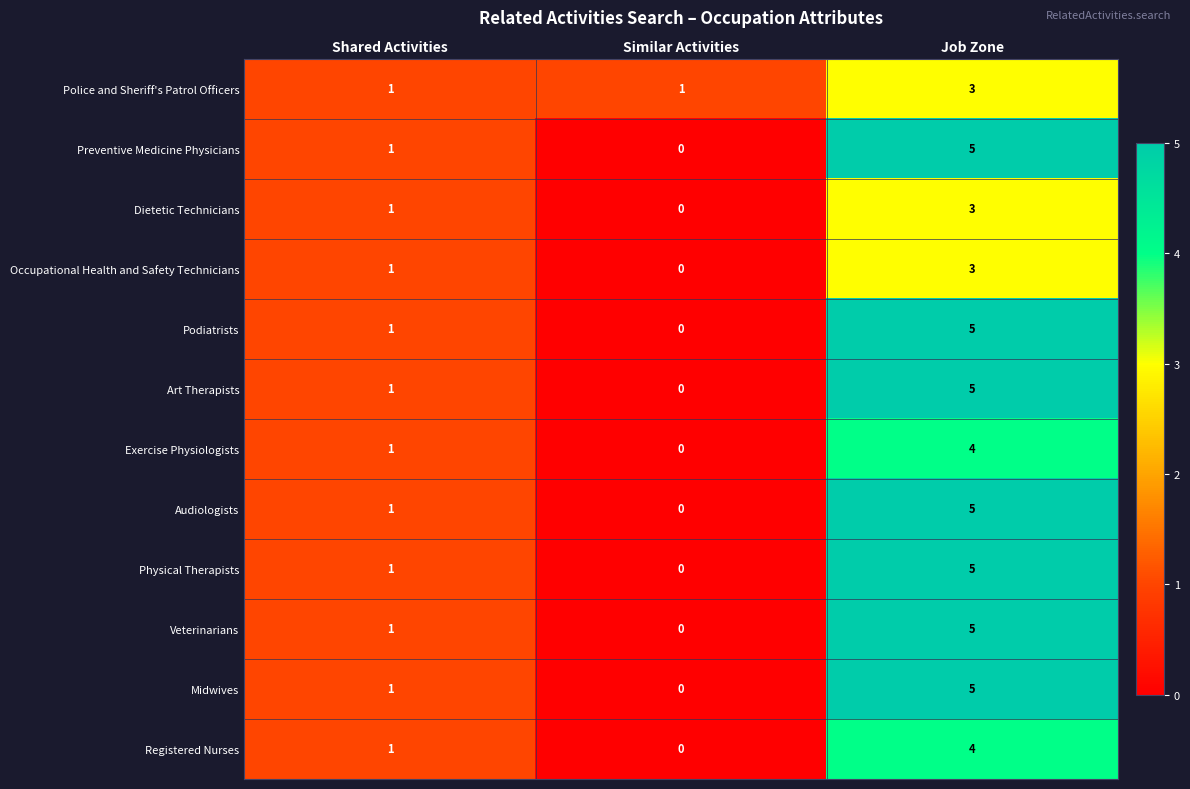

What is the difference between the Registered Nurses values at Job Zone and Similar Activities?

4